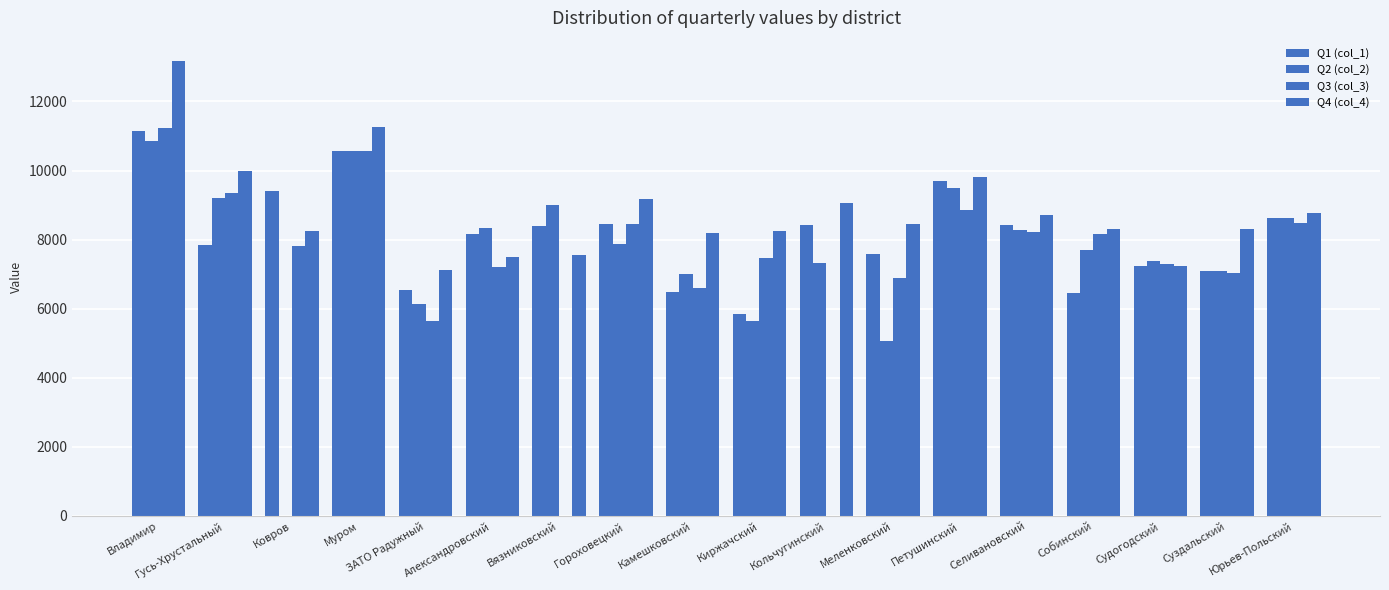

Where does the Q4 (col_4) series first go above 8456?

Владимир